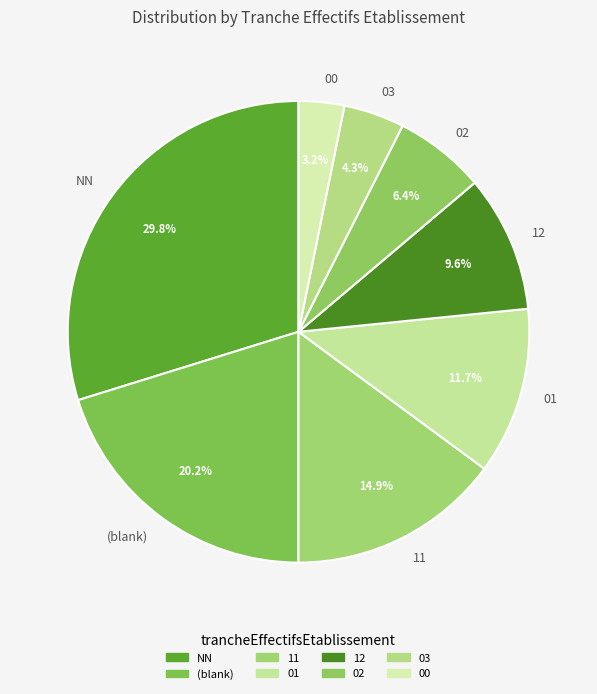

How many segments does this pie chart have?

8